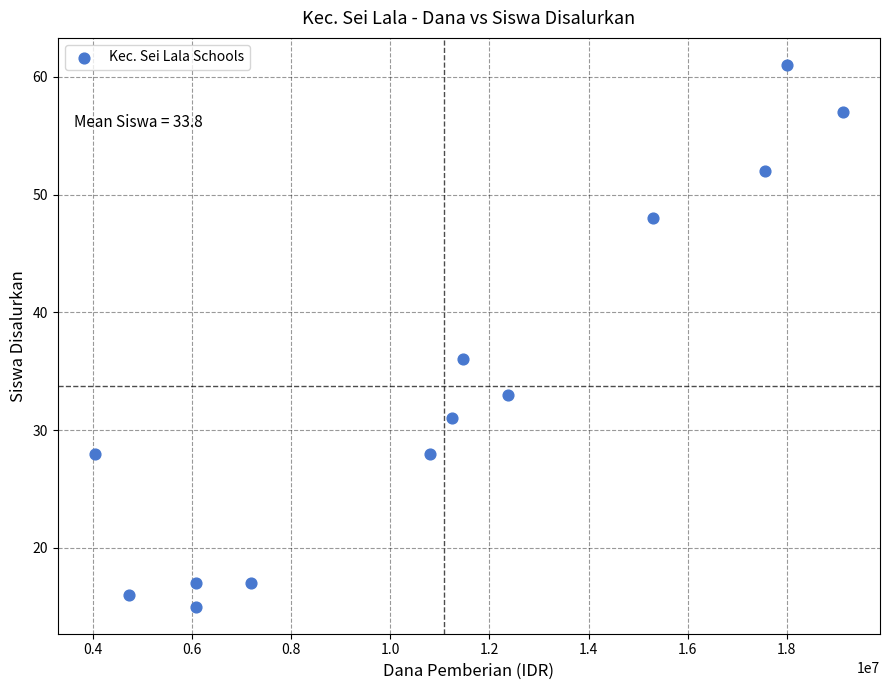

What Y value in the scatter plot is closest to 38?

36